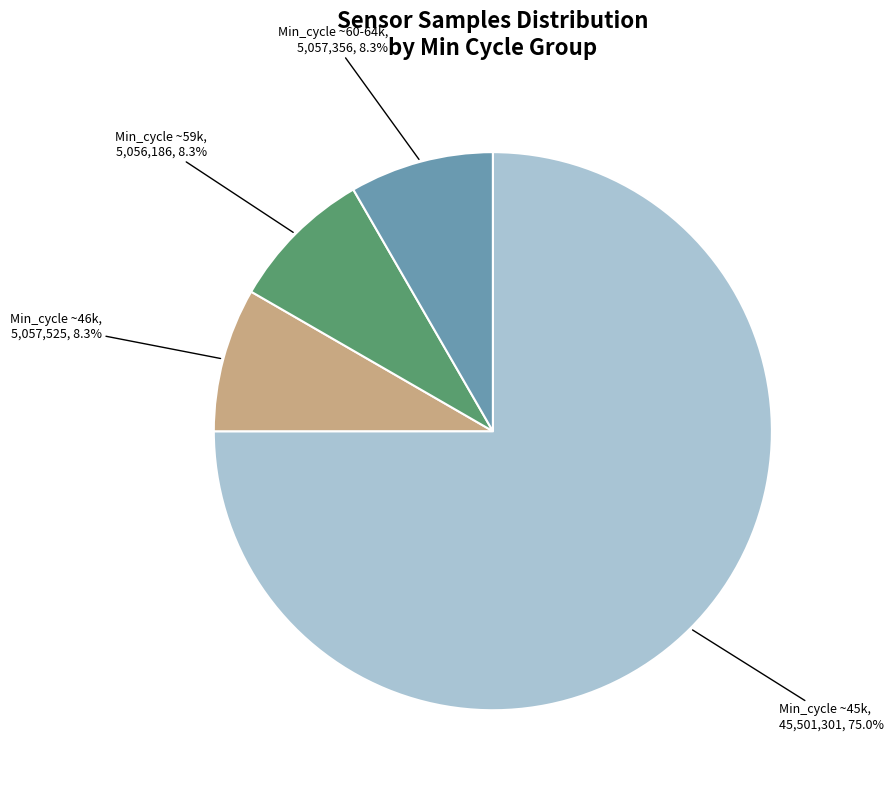

Do Min_cycle ~59k and Min_cycle ~60-64k together represent more than half of the pie?

No